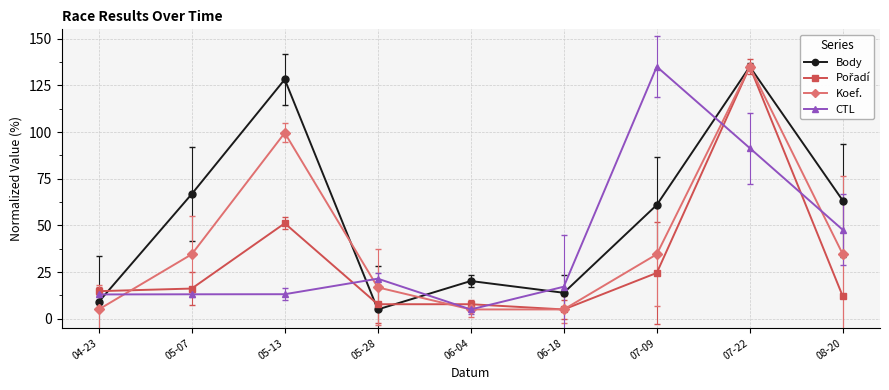

How many data points in CTL are less than 17?

4